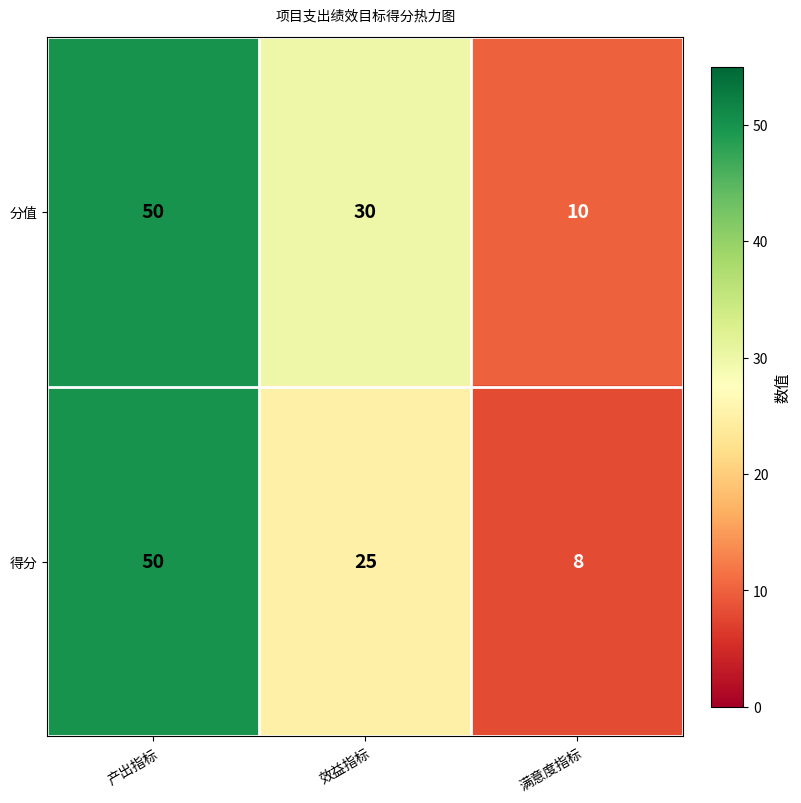

At which category is the sum across all series the highest?

产出指标